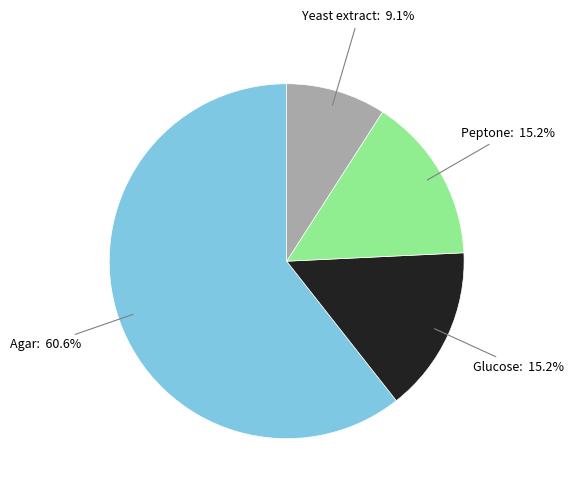

How much of the chart is everything except Yeast extract?

90.9%